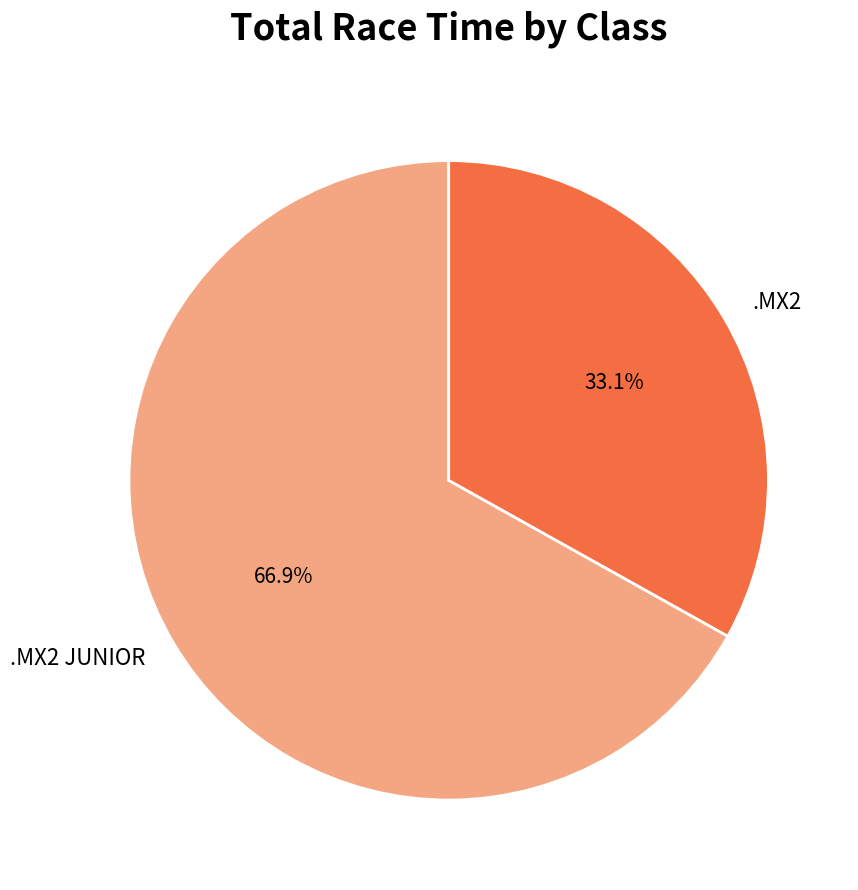

Approximately how many times larger is the value at .MX2 compared to .MX2 JUNIOR?

0.5